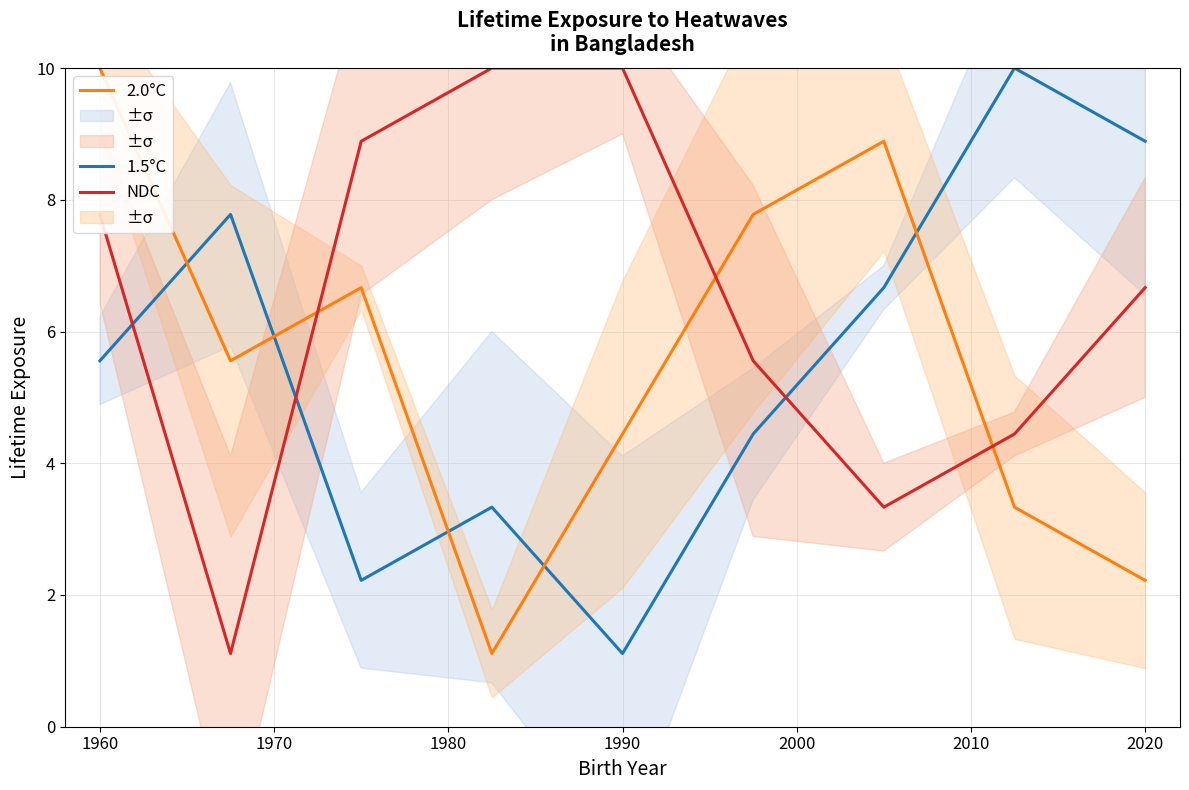

Which series ends up on top after the final intersection of 2.0°C and 1.5°C?

1.5°C